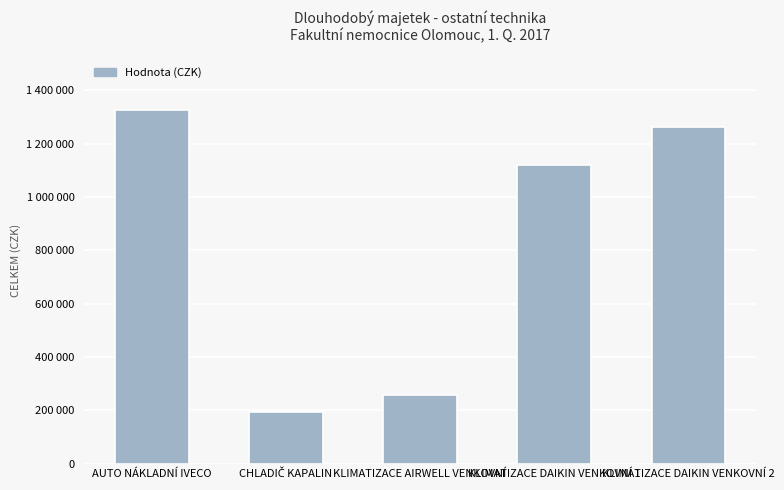

Does the chart contain any negative values?

No